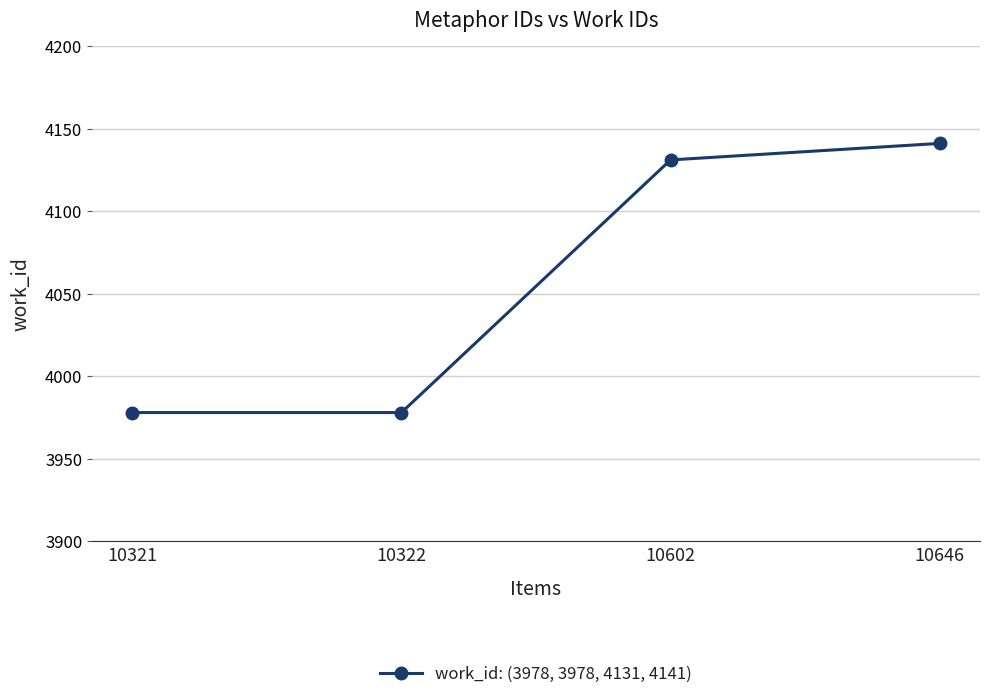

What is the change in value from 10602 to 10646?

+10